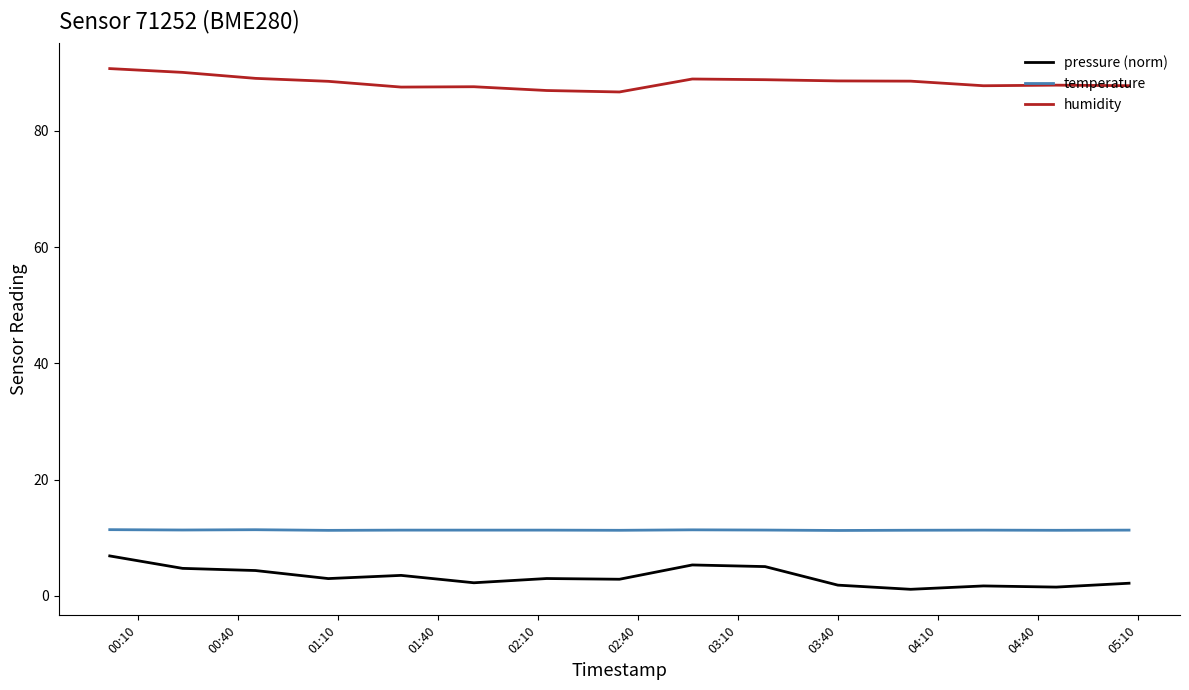

At how many categories does at least one series exceed 24?

15